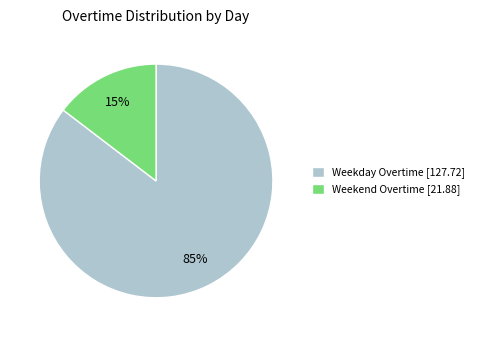

What percentage is the Weekend Overtime [21.88] slice, to the nearest percent?

15%